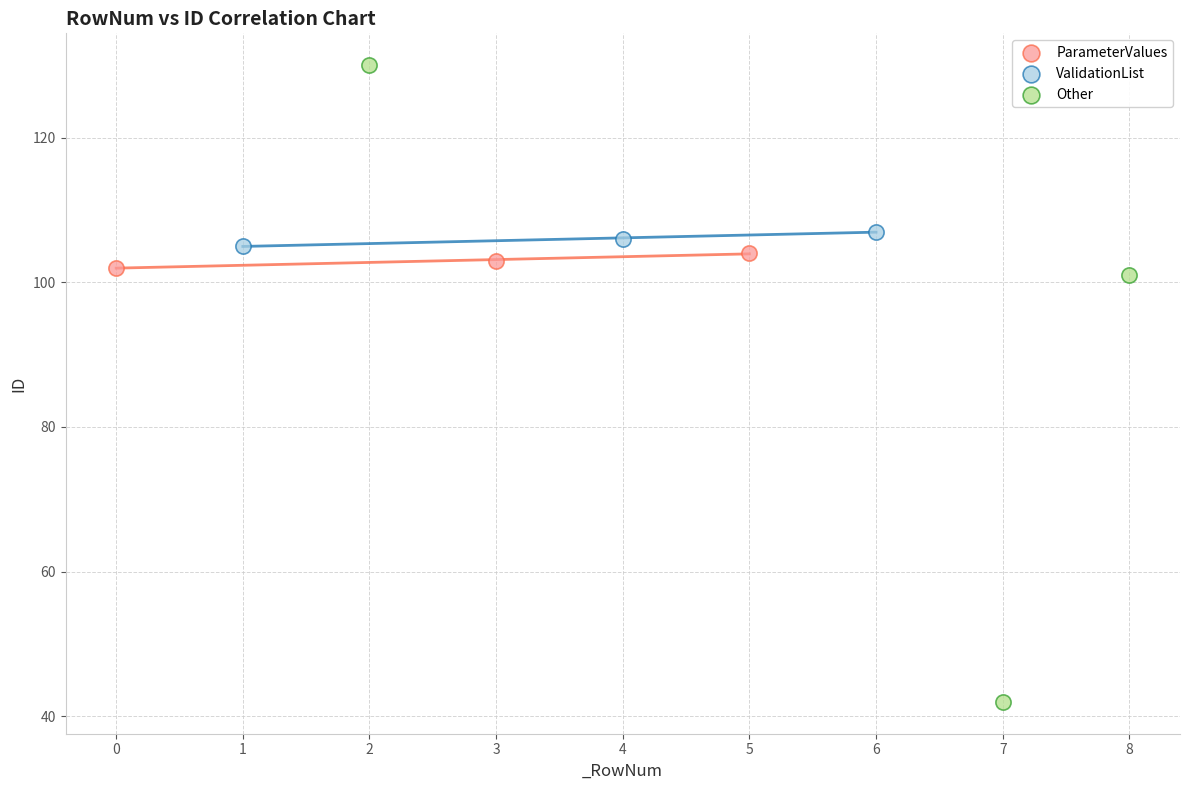

Which series reaches the minimum Y coordinate?

Other